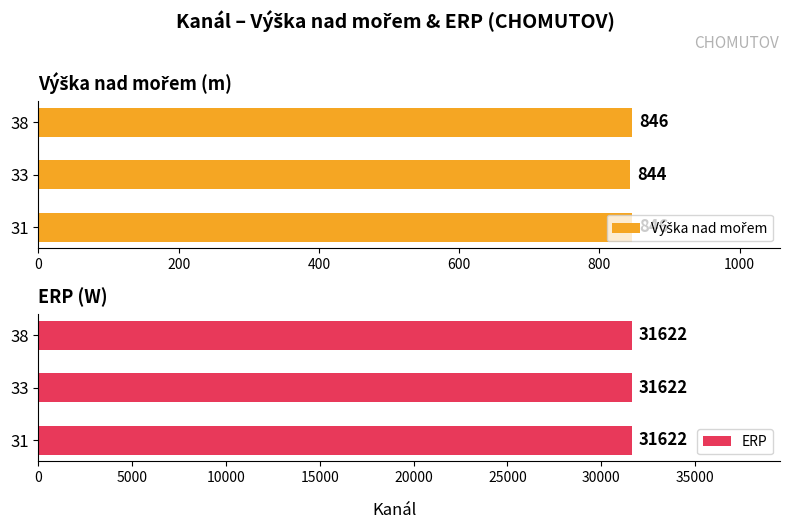

The value of Výška nad mořem at 31 is 846.0. True or false?

True